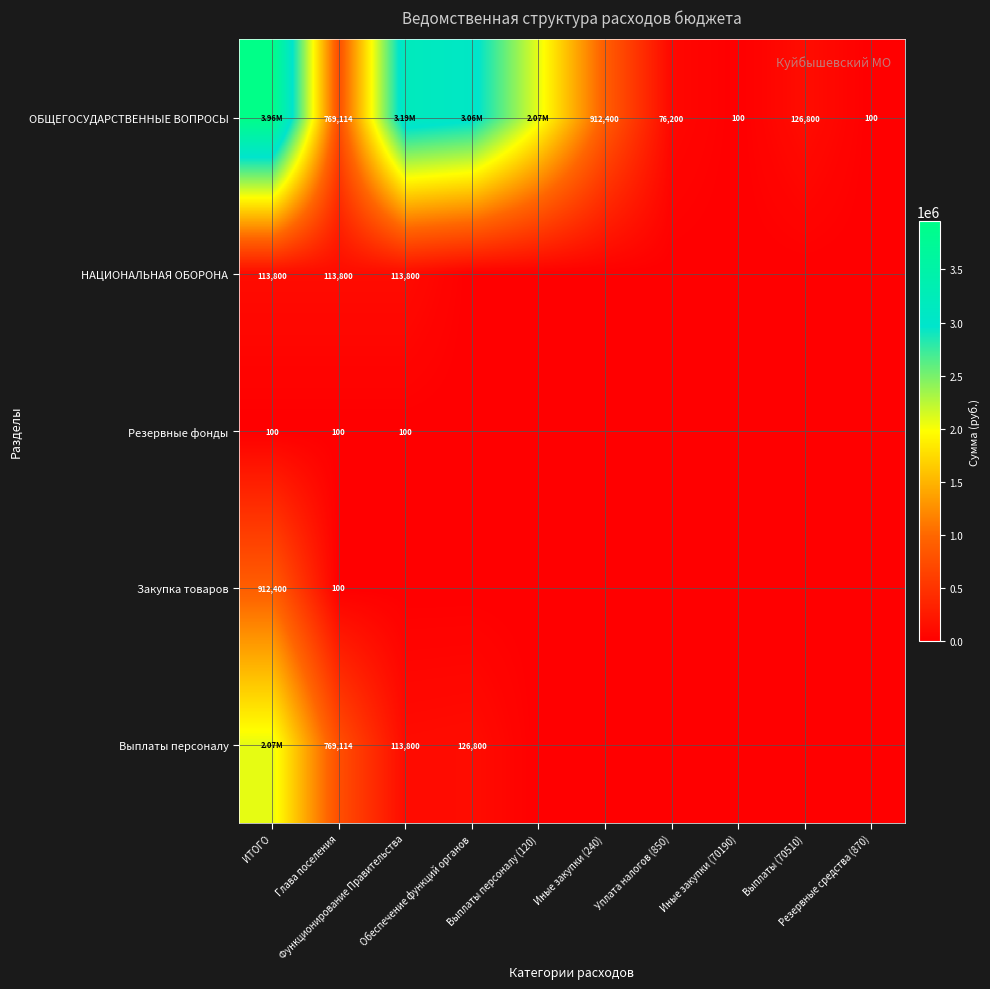

Which series changed the most between Обеспечение функций органов and Выплаты (70510)?

ОБЩЕГОСУДАРСТВЕННЫЕ ВОПРОСЫ